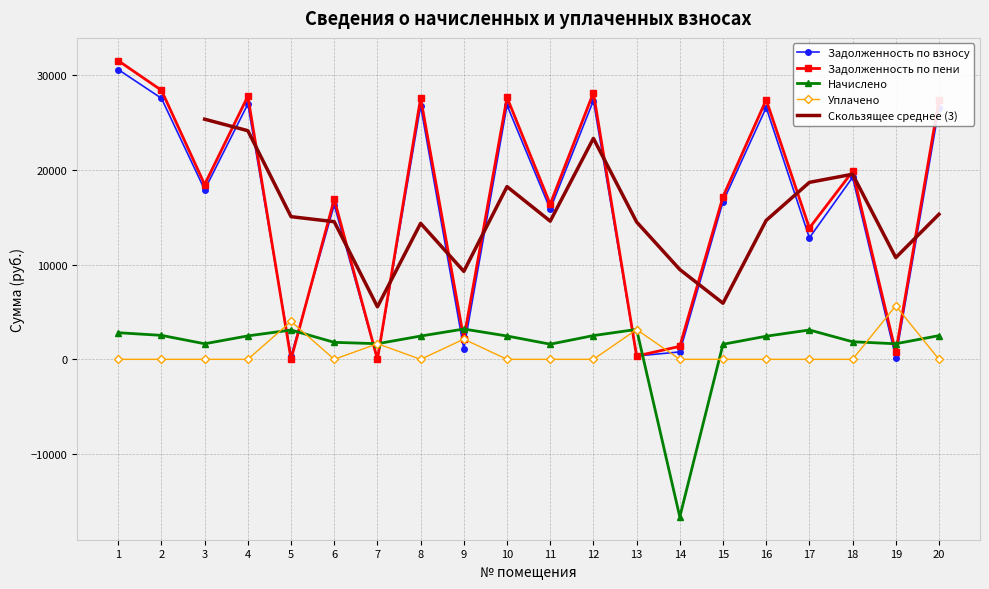

What is the sum of the Задолженность по взносу values at 8 and 10?

53647.6